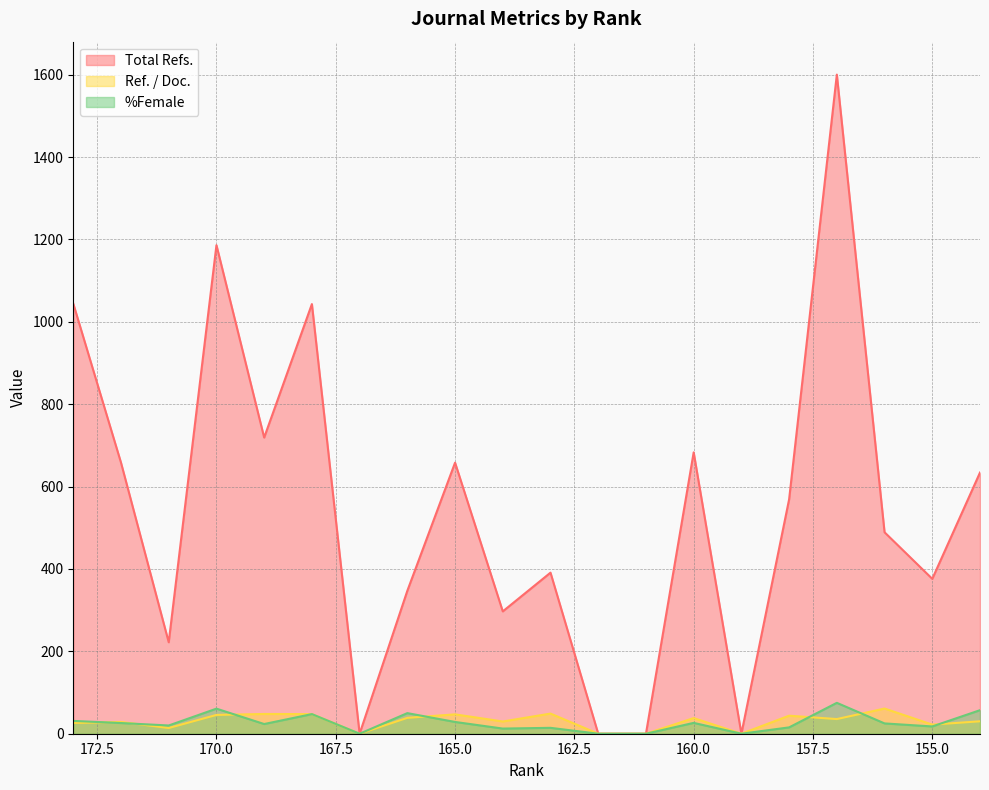

Where is the first local minimum for Ref. / Doc.?

171